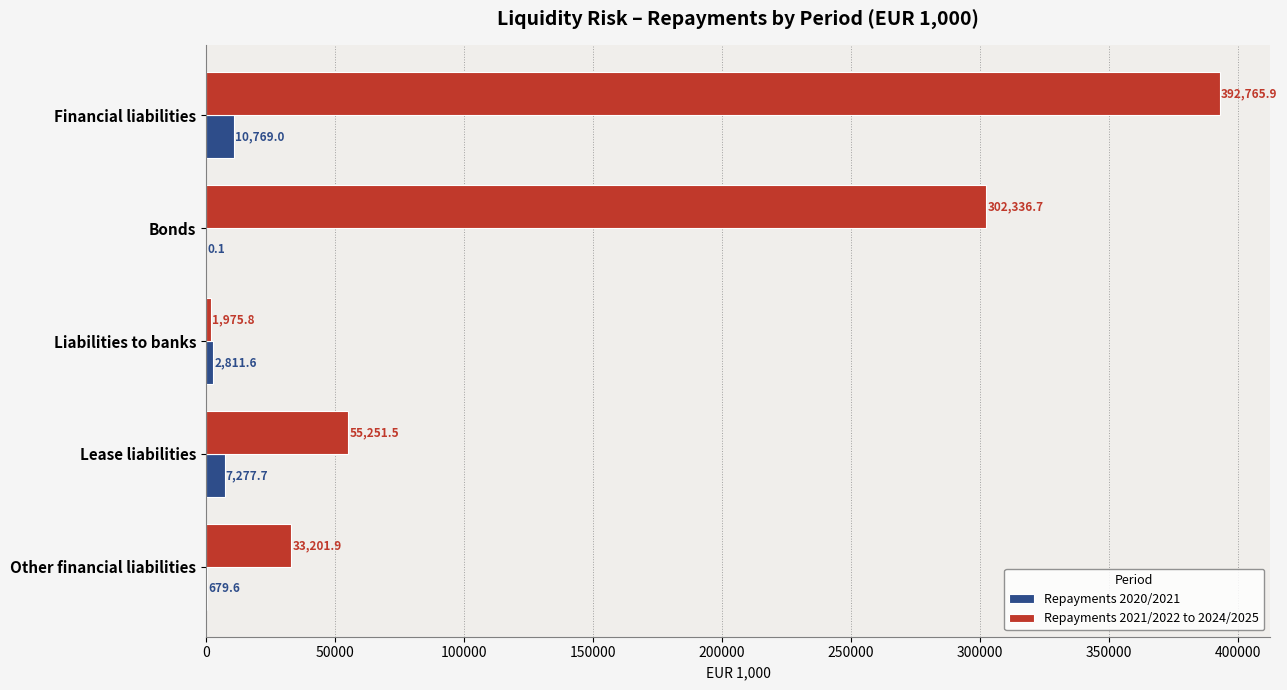

What is the sum of all Repayments 2021/2022 to 2024/2025 values?

785531.8